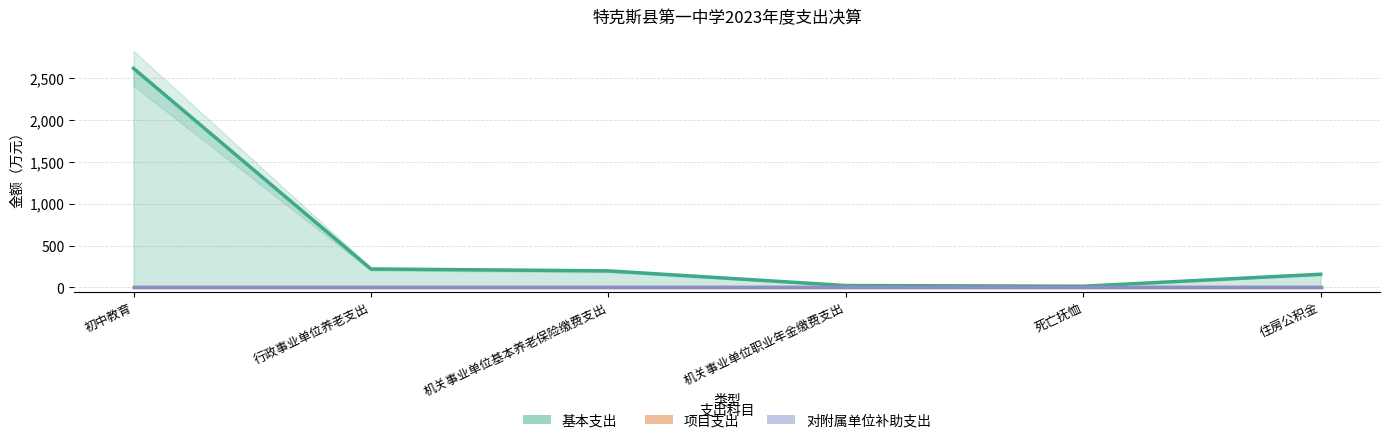

How many lines are shown in the chart?

3